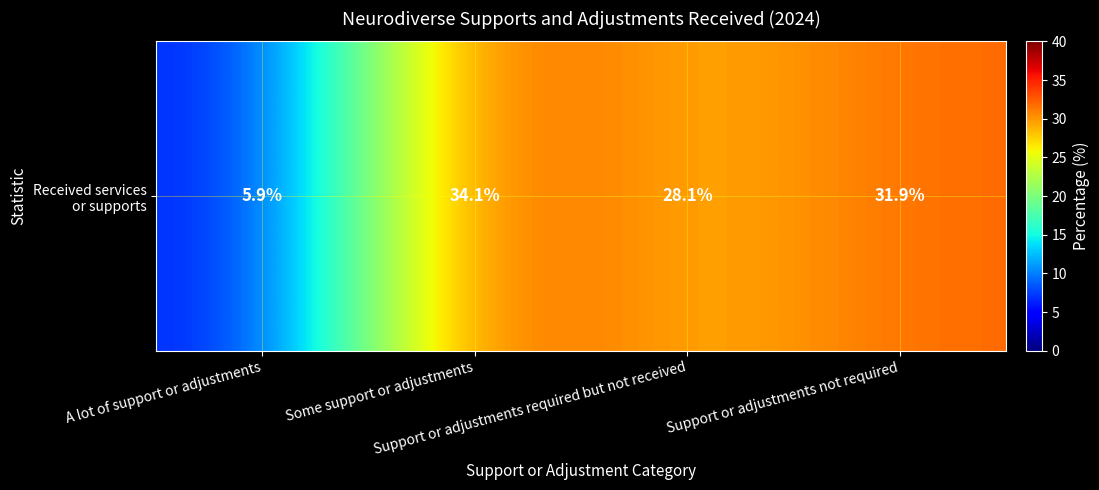

Which label corresponds to the largest value in the chart?

Some support or adjustments